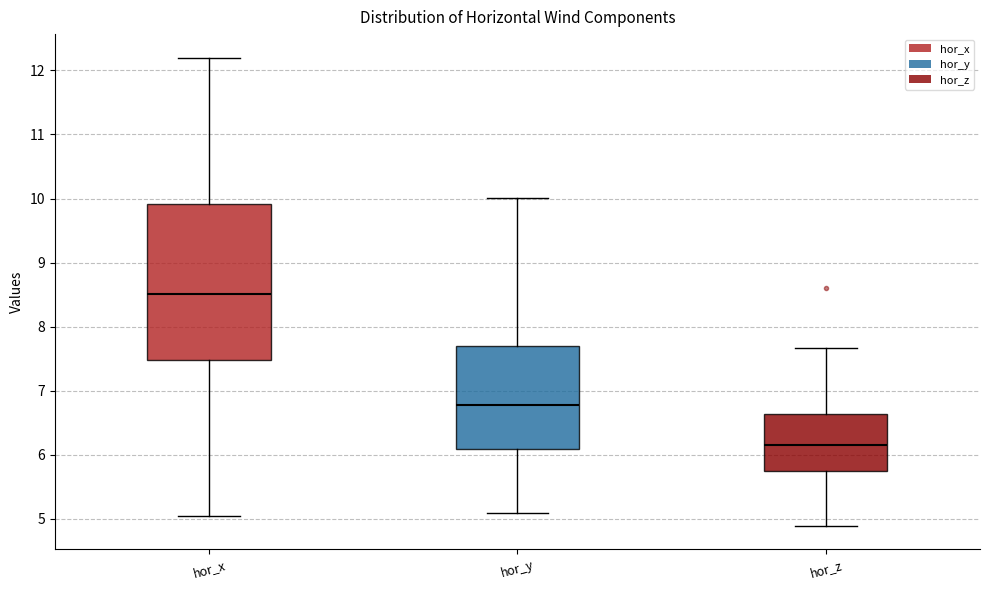

Where is the lower edge of the box for hor_y on the y-axis? The values are not printed on the chart, so give them approximately, as read against the axis.

6.1